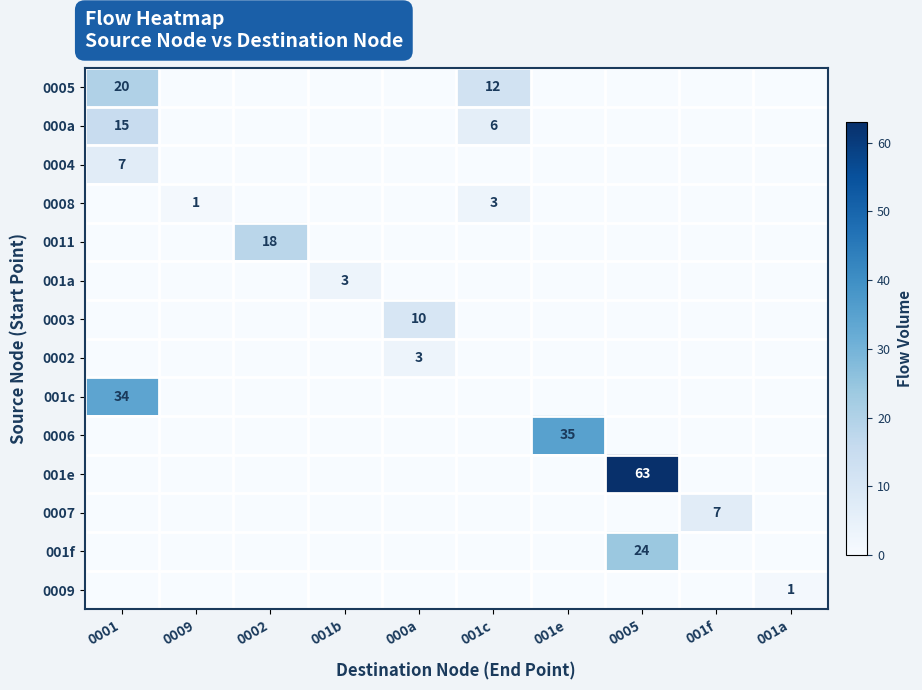

The value of 0004 at 0001 is 12. True or false?

False